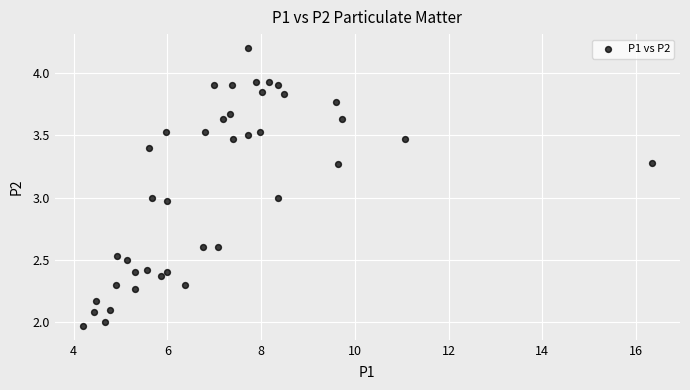

What is the range of X values (max minus min)?

12.1